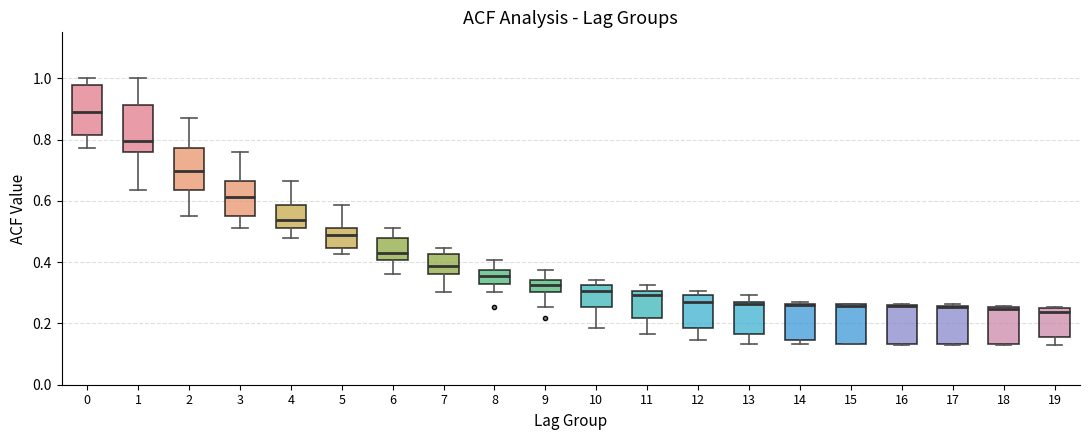

Reading left to right, read every box against the y-axis: the position of its median line, the range the box covers, and the ends of its whiskers. The values are not printed on the chart, so give them approximately, as read against the axis.

0: median 0.90, box 0.82 to 0.98, whiskers 0.78 to 1.00
1: median 0.80, box 0.76 to 0.92, whiskers 0.64 to 1.00
2: median 0.70, box 0.64 to 0.78, whiskers 0.56 to 0.86
3: median 0.62, box 0.56 to 0.66, whiskers 0.52 to 0.76
4: median 0.54, box 0.52 to 0.58, whiskers 0.48 to 0.66
5: median 0.48, box 0.44 to 0.52, whiskers 0.42 to 0.58
6: median 0.44, box 0.40 to 0.48, whiskers 0.36 to 0.52
7: median 0.38, box 0.36 to 0.42, whiskers 0.30 to 0.44
8: median 0.36, box 0.32 to 0.38, whiskers 0.30 to 0.40
9: median 0.32, box 0.30 to 0.34, whiskers 0.26 to 0.38
10: median 0.30, box 0.26 to 0.32, whiskers 0.18 to 0.34
11: median 0.30 (just below the box's upper edge), box 0.22 to 0.30, whiskers 0.16 to 0.32
12: median 0.28, box 0.18 to 0.30, whiskers 0.14 to 0.30 (just above the box's upper edge)
13: median 0.26, box 0.16 to 0.28, whiskers 0.14 to 0.30
14: median 0.26 (drawn on the box's upper edge), box 0.14 to 0.26, whiskers 0.14 (just below the box's lower edge) to 0.28
15: median 0.26 (just below the box's upper edge), box 0.14 to 0.26, whiskers 0.14 to 0.26
16: median 0.26 (drawn on the box's upper edge), box 0.14 to 0.26, whiskers 0.14 to 0.26
17: median 0.26 (drawn on the box's upper edge), box 0.14 to 0.26, whiskers 0.14 to 0.26 (just above the box's upper edge)
18: median 0.24, box 0.14 to 0.26, whiskers 0.14 to 0.26
19: median 0.24, box 0.16 to 0.26, whiskers 0.14 to 0.26